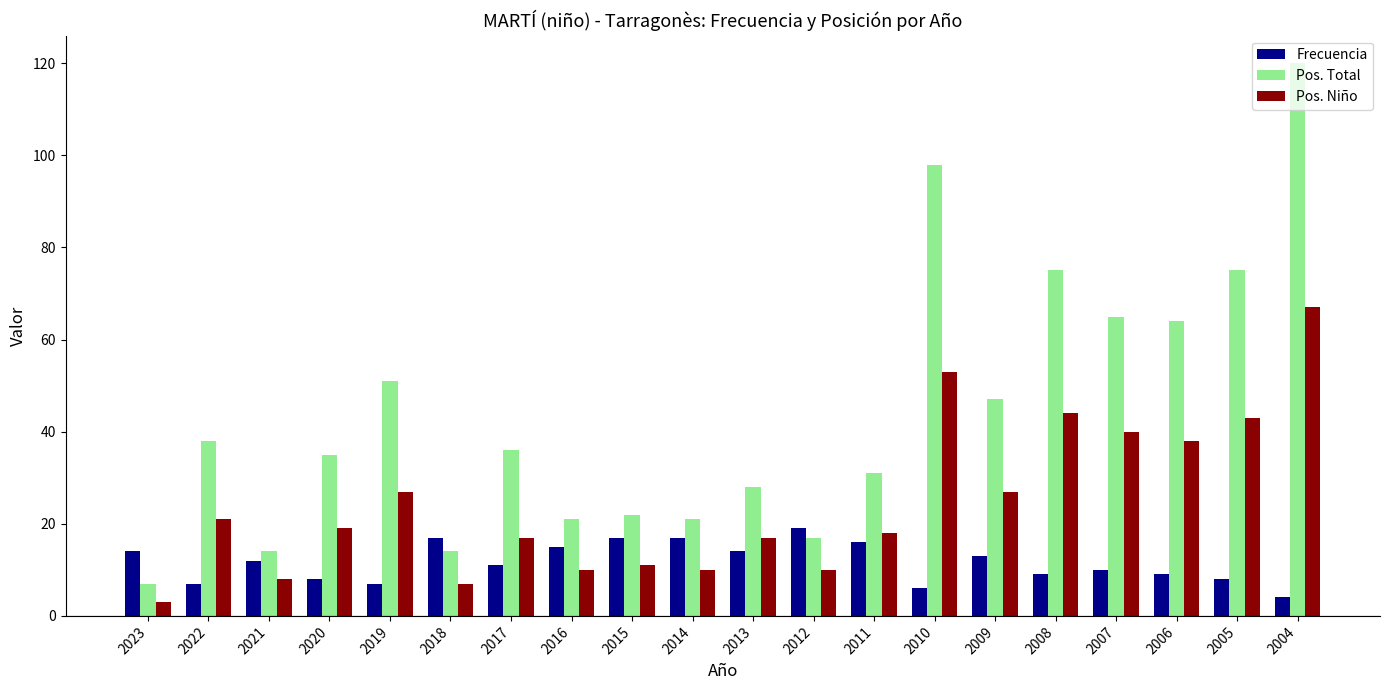

Reading left to right, transcribe all the data shown in this chart.

Frecuencia: 2023=14	2022=7	2021=12	2020=8	2019=7	2018=17	2017=11	2016=15	2015=17	2014=17	2013=14	2012=19	2011=16	2010=6	2009=13	2008=9	2007=10	2006=9	2005=8	2004=4
Pos. Total: 2023=7	2022=38	2021=14	2020=35	2019=51	2018=14	2017=36	2016=21	2015=22	2014=21	2013=28	2012=17	2011=31	2010=98	2009=47	2008=75	2007=65	2006=64	2005=75	2004=120
Pos. Niño: 2023=3	2022=21	2021=8	2020=19	2019=27	2018=7	2017=17	2016=10	2015=11	2014=10	2013=17	2012=10	2011=18	2010=53	2009=27	2008=44	2007=40	2006=38	2005=43	2004=67